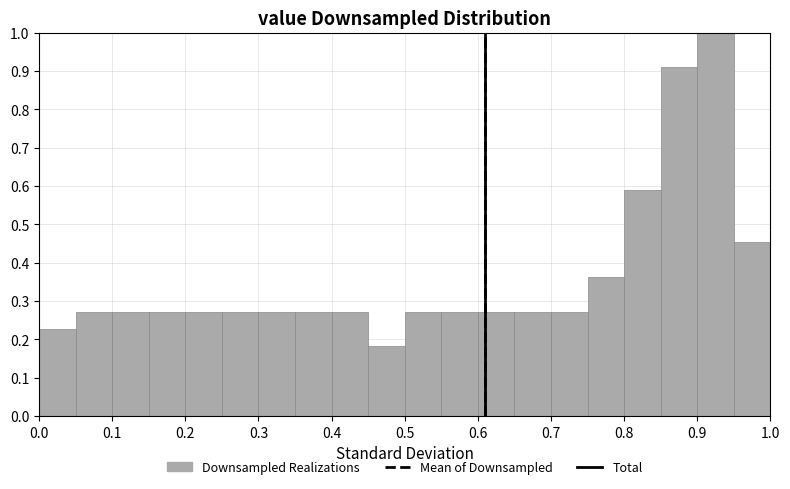

Reading left to right, list every bar in this chart as the range it spans on the x-axis followed by its height. The values are not printed on the chart, so give them approximately, as read against the axis.

0.00 to 0.05: 0.23
0.05 to 0.10: 0.27
0.10 to 0.15: 0.27
0.15 to 0.20: 0.27
0.20 to 0.25: 0.27
0.25 to 0.30: 0.27
0.30 to 0.35: 0.27
0.35 to 0.40: 0.27
0.40 to 0.45: 0.27
0.45 to 0.50: 0.18
0.50 to 0.55: 0.27
0.55 to 0.60: 0.27
0.60 to 0.65: 0.27
0.65 to 0.70: 0.27
0.70 to 0.75: 0.27
0.75 to 0.80: 0.36
0.80 to 0.85: 0.59
0.85 to 0.90: 0.91
0.90 to 0.95: 1.00
0.95 to 1.00: 0.45